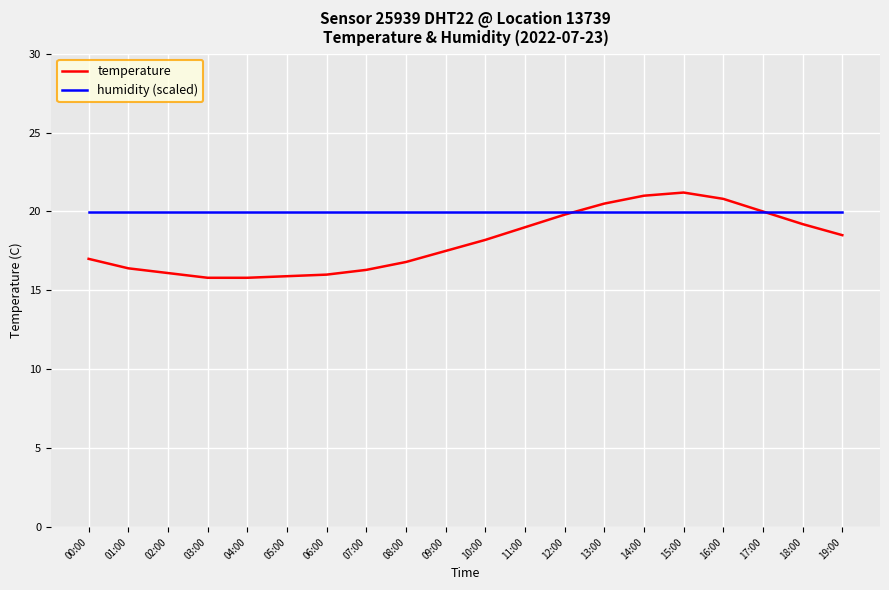

What is the maximum value shown in the chart?

21.2